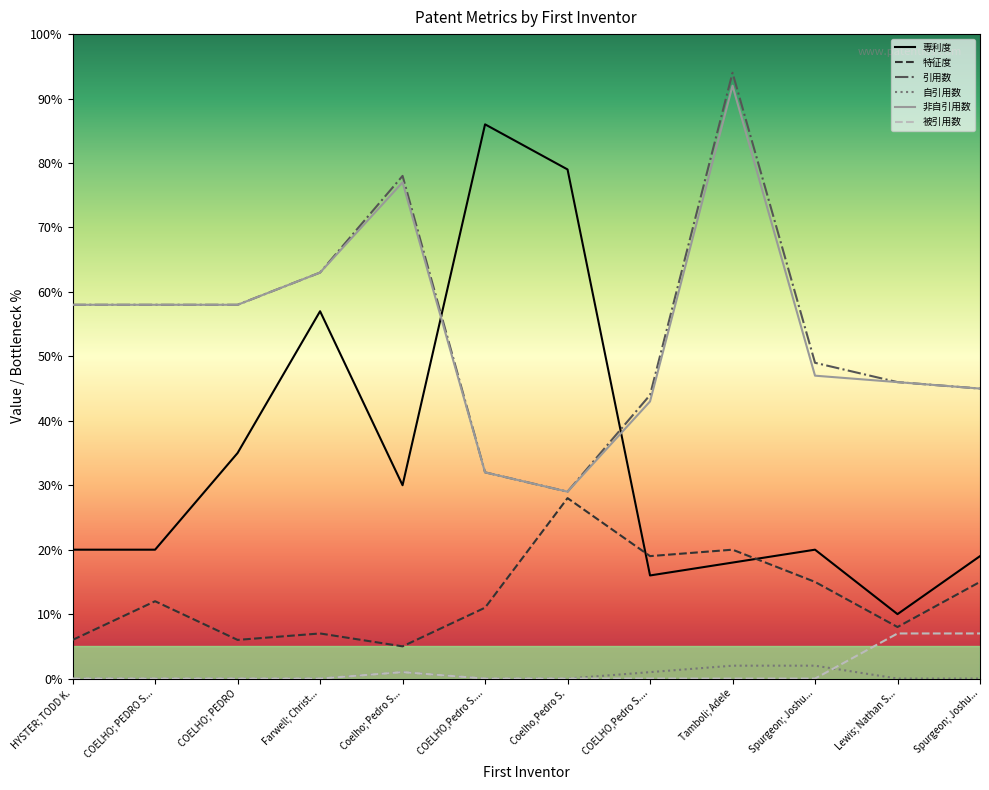

What is the label of the 5th point from the left?

Coelho; Pedro S...